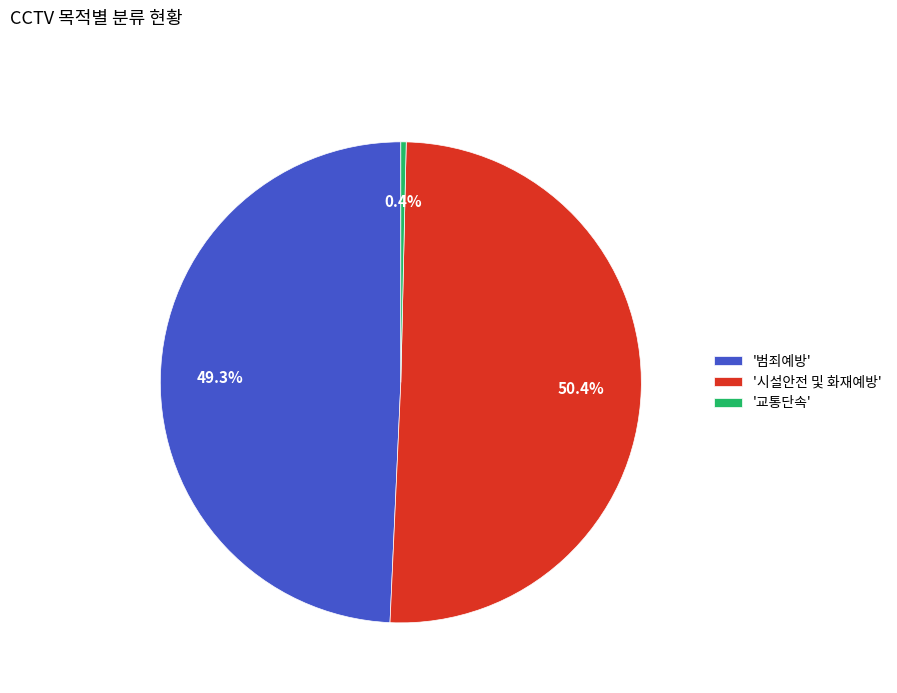

Approximately how many times larger is the value at '시설안전 및 화재예방' compared to '범죄예방'?

1.0